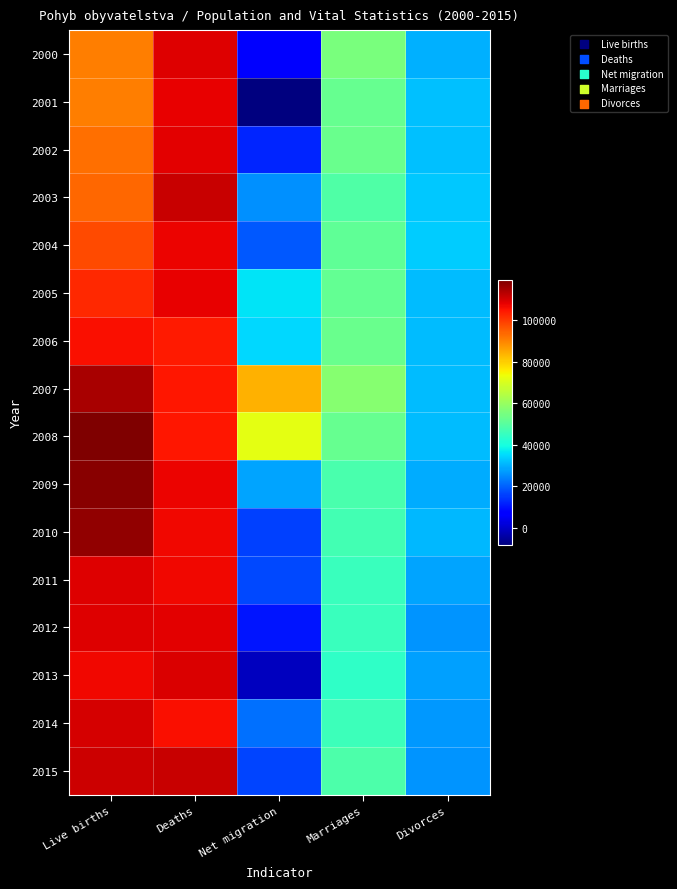

Reading left to right, list all the values displayed in this chart.

2000: Live births=90910	Deaths=109001	Net migration=6539	Marriages=55321	Divorces=29704
2001: Live births=90715	Deaths=107755	Net migration=-8551	Marriages=52374	Divorces=31586
2002: Live births=92786	Deaths=108243	Net migration=12290	Marriages=52732	Divorces=31758
2003: Live births=93685	Deaths=111288	Net migration=25789	Marriages=48943	Divorces=32824
2004: Live births=97664	Deaths=107177	Net migration=18635	Marriages=51447	Divorces=33060
2005: Live births=102211	Deaths=107938	Net migration=36229	Marriages=51829	Divorces=31288
2006: Live births=105831	Deaths=104441	Net migration=34720	Marriages=52860	Divorces=31415
2007: Live births=114632	Deaths=104636	Net migration=83945	Marriages=57157	Divorces=31129
2008: Live births=119570	Deaths=104948	Net migration=71790	Marriages=52457	Divorces=31300
2009: Live births=118348	Deaths=107421	Net migration=28344	Marriages=47862	Divorces=29133
2010: Live births=117153	Deaths=106844	Net migration=15648	Marriages=46746	Divorces=30783
2011: Live births=108673	Deaths=106848	Net migration=16889	Marriages=45137	Divorces=28113
2012: Live births=108576	Deaths=108189	Net migration=10293	Marriages=45206	Divorces=26402
2013: Live births=106751	Deaths=109160	Net migration=-1297	Marriages=43499	Divorces=27895
2014: Live births=109860	Deaths=105665	Net migration=21661	Marriages=45575	Divorces=26764
2015: Live births=110764	Deaths=111173	Net migration=15977	Marriages=48191	Divorces=26083